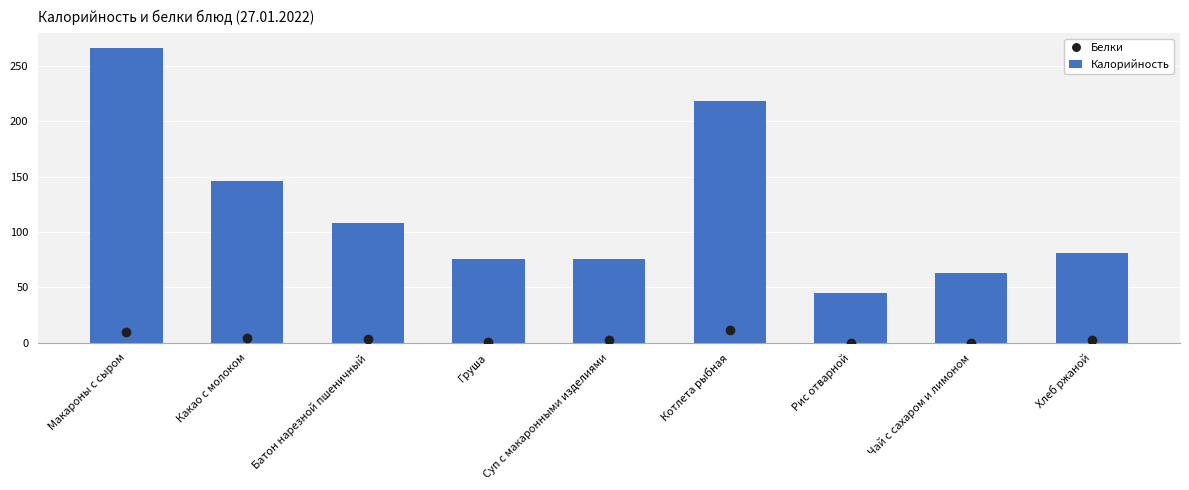

Which has a higher value, Рис отварной or Какао с молоком?

Какао с молоком